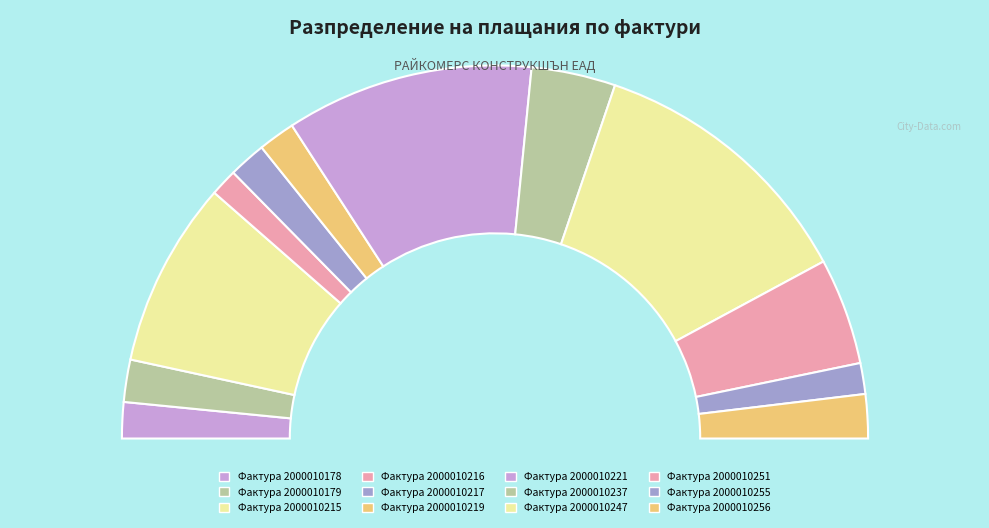

Is it true that 2000010219 is 9% of the pie?

False